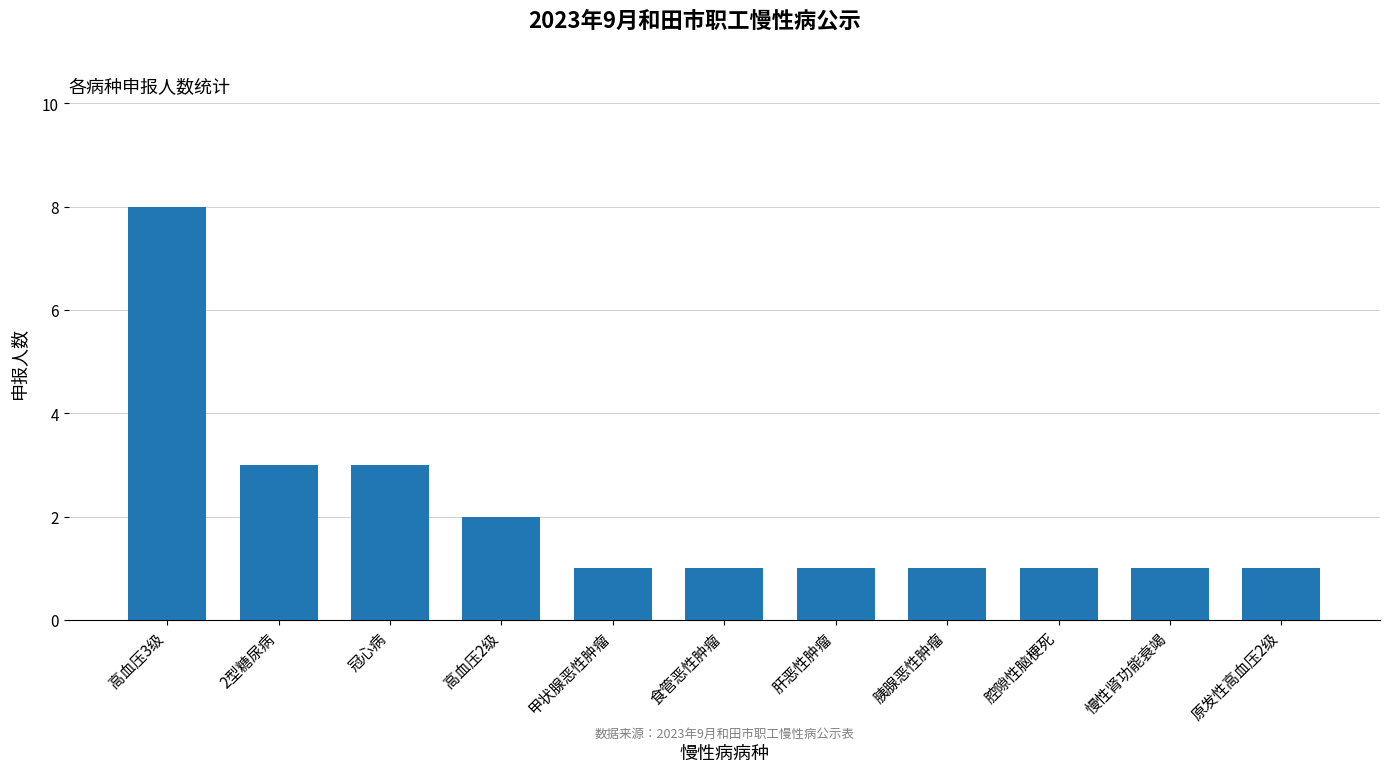

Which category has the highest value across all series?

高血压3级